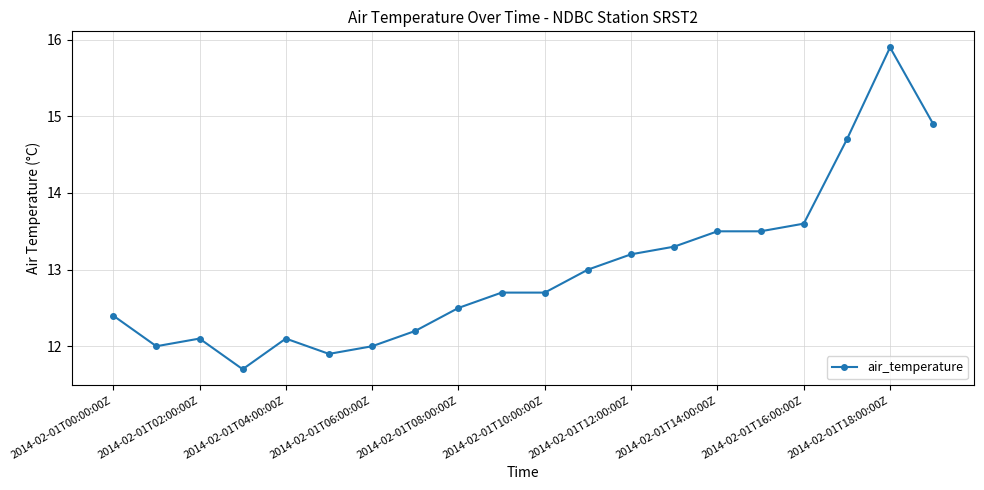

Reading right to left, transcribe all the data shown in this chart.

14.9	15.9	14.7	13.6	13.5	13.5	13.3	13.2	13.0	12.7	12.7	12.5	12.2	12.0	11.9	12.1	11.7	12.1	12.0	12.4